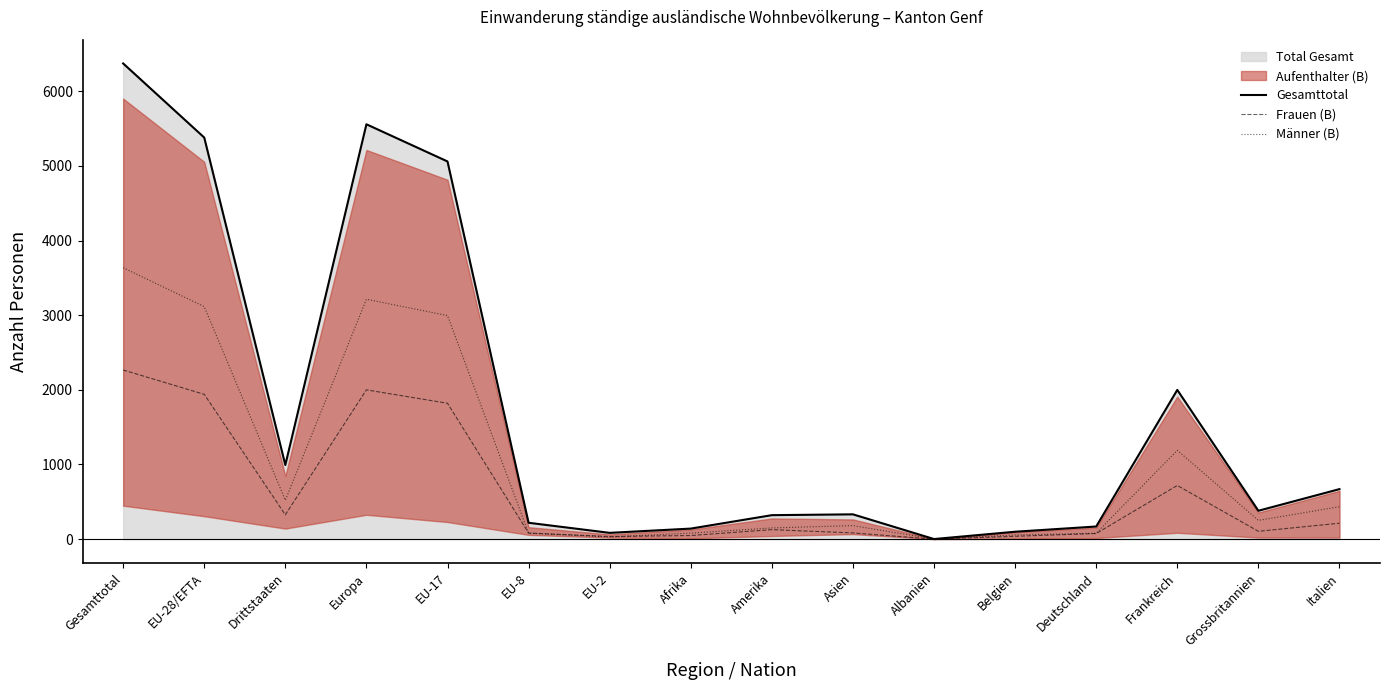

In Männer (B), how many points are higher than both neighbors (excluding endpoints)?

3